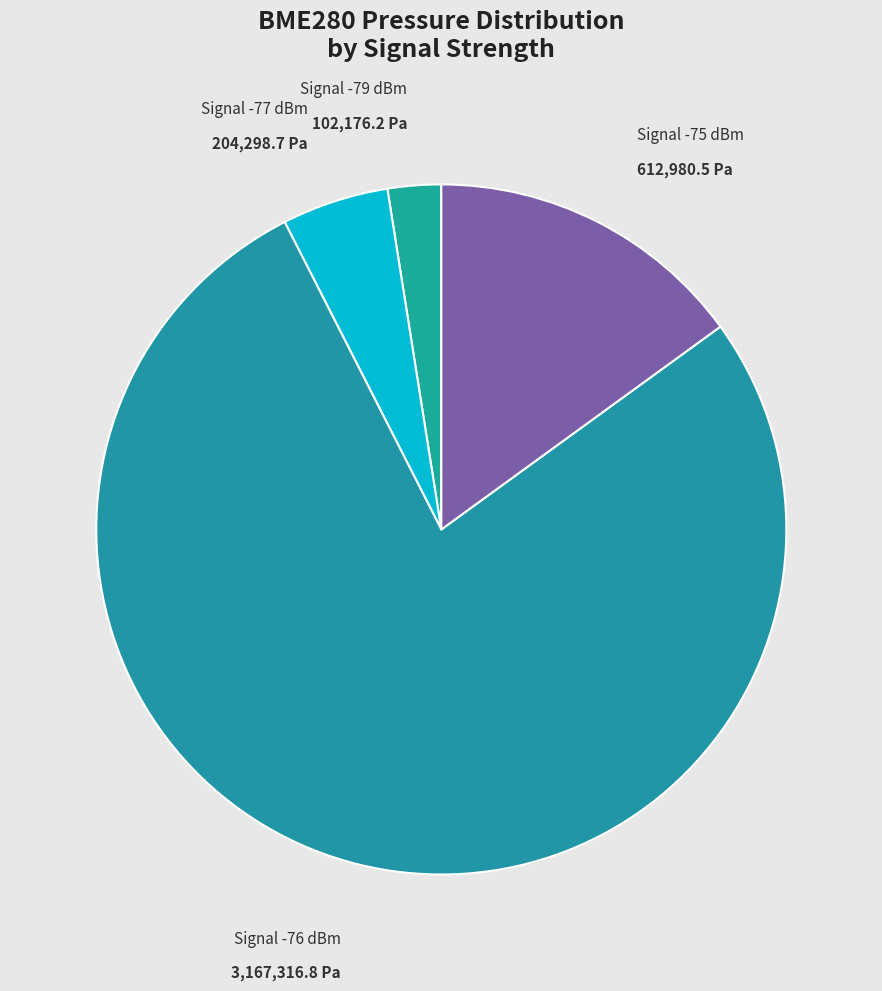

What is the ratio of the value at Signal -77 dBm to the value at Signal -79 dBm?

2.0